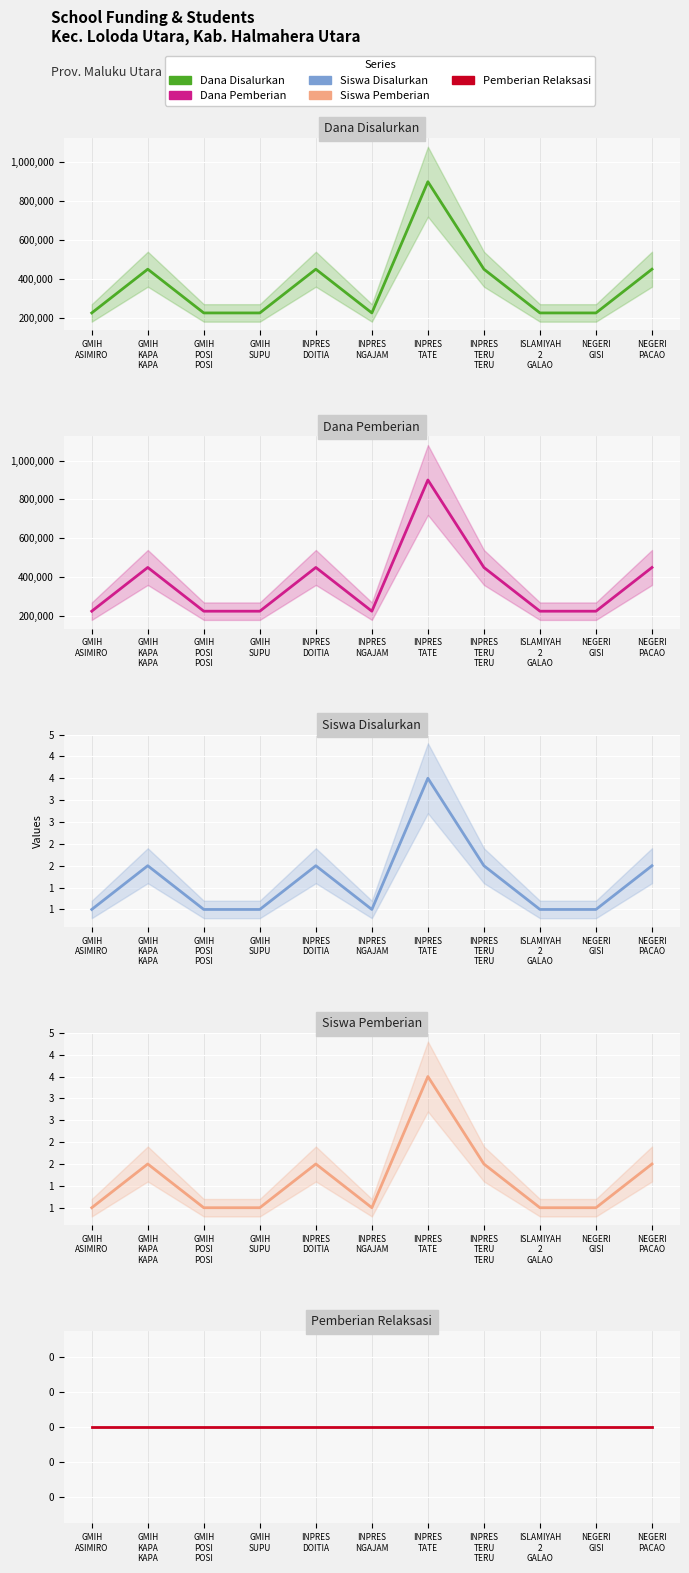

At which category does Siswa Disalurkan reach its first local peak?

GMIH
KAPA
KAPA